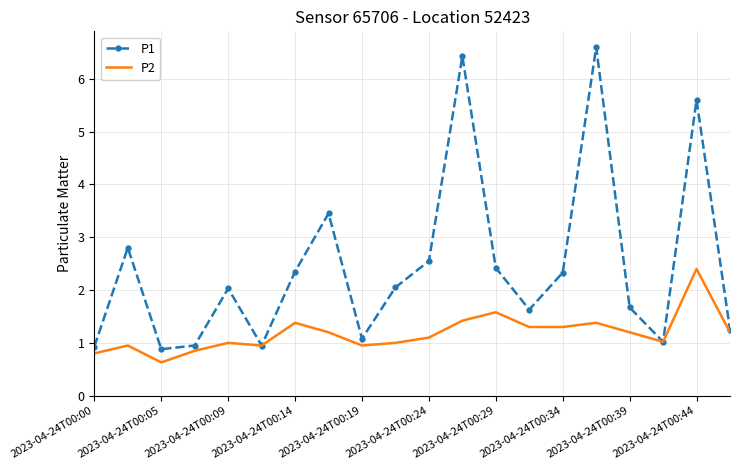

How many series are shown in this chart?

2